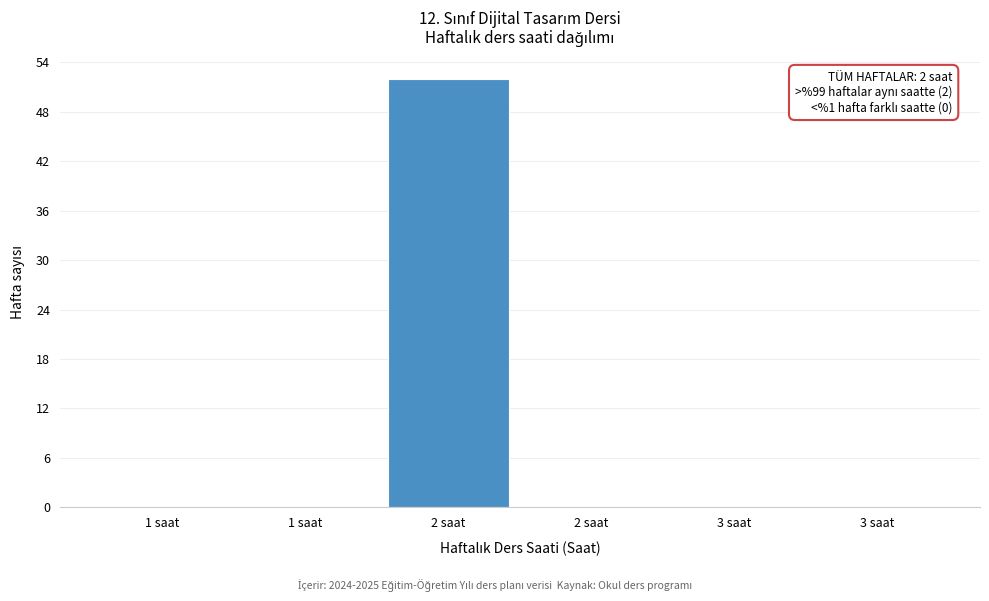

How many distinct data groups are displayed?

1